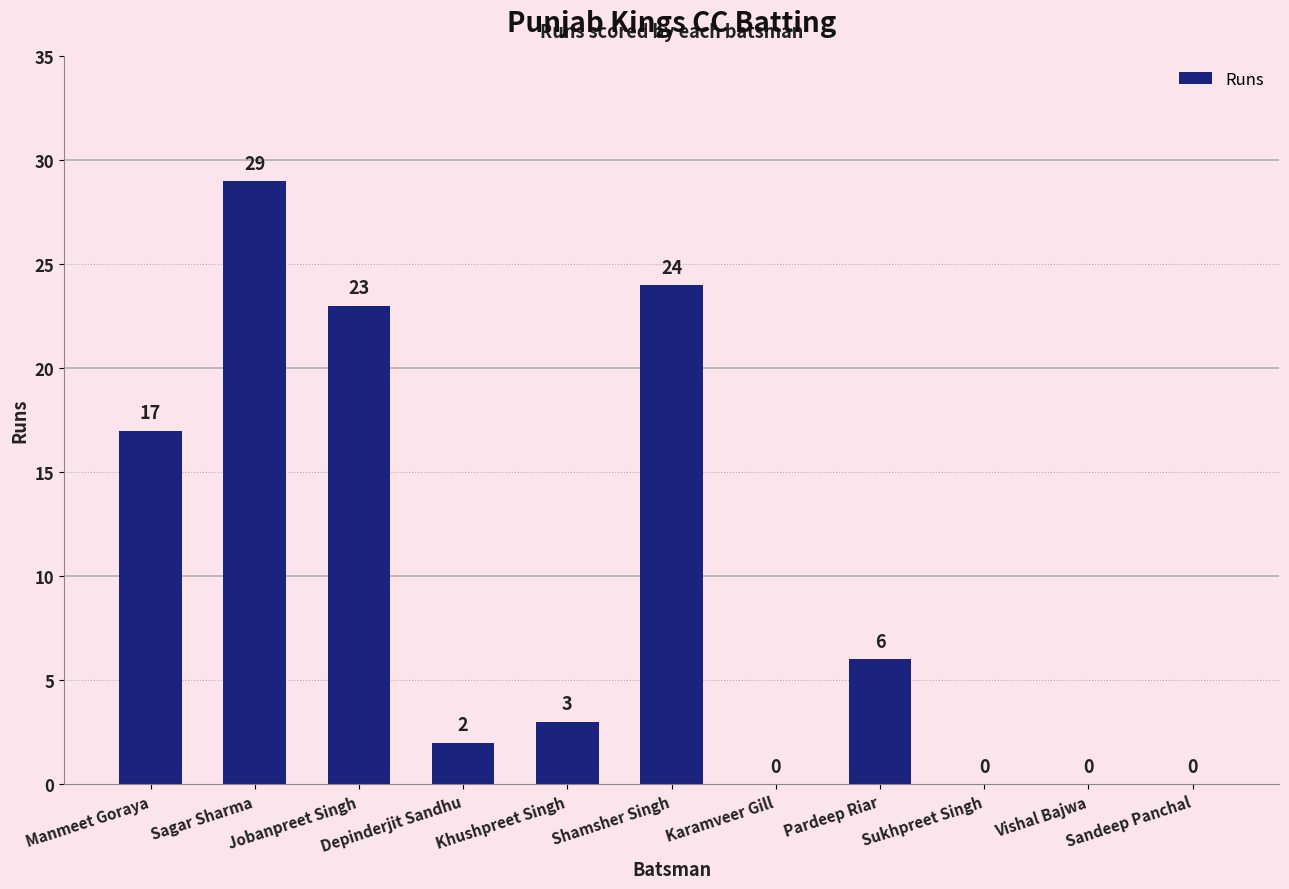

What is the greatest value displayed?

29